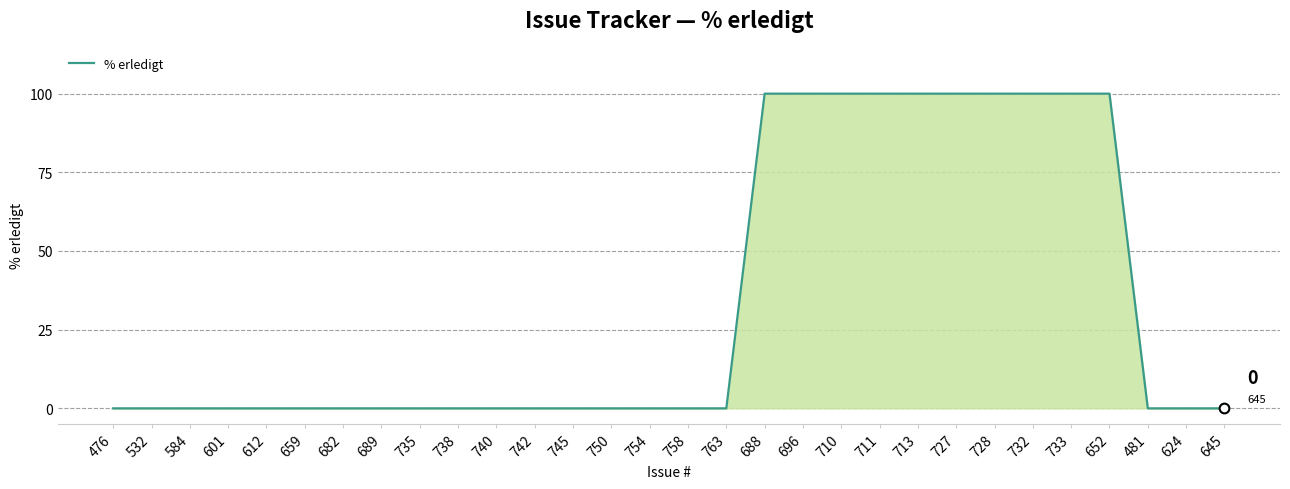

Reading left to right, transcribe all the data shown in this chart.

476=0	532=0	584=0	601=0	612=0	659=0	682=0	689=0	735=0	738=0	740=0	742=0	745=0	750=0	754=0	758=0	763=0	688=100	696=100	710=100	711=100	713=100	727=100	728=100	732=100	733=100	652=100	481=0	624=0	645=0